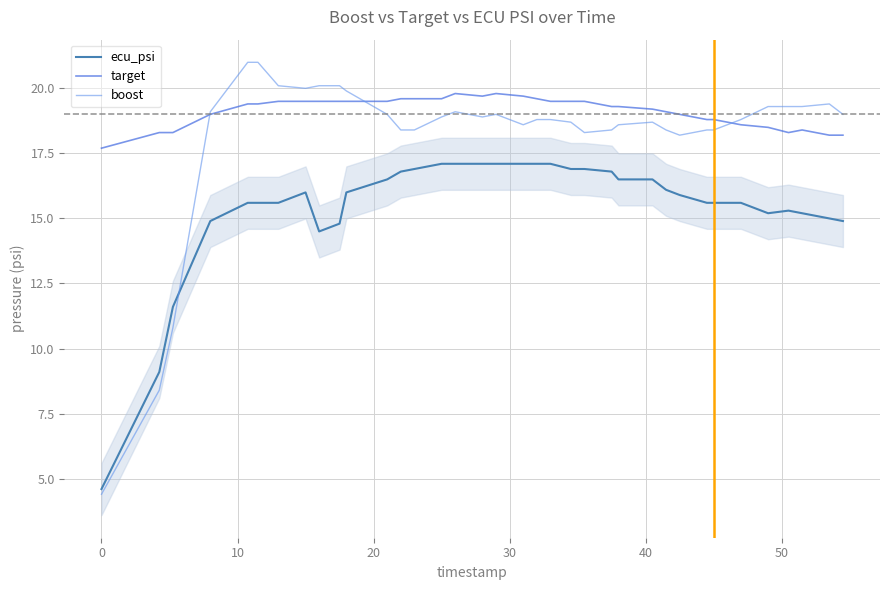

What is the smallest value displayed?

4.4